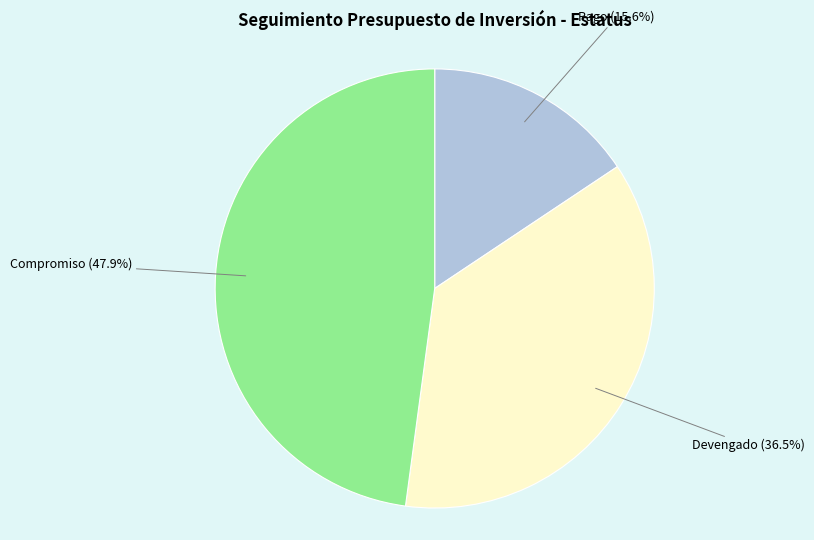

Is there any slice that represents more than half of the pie?

No